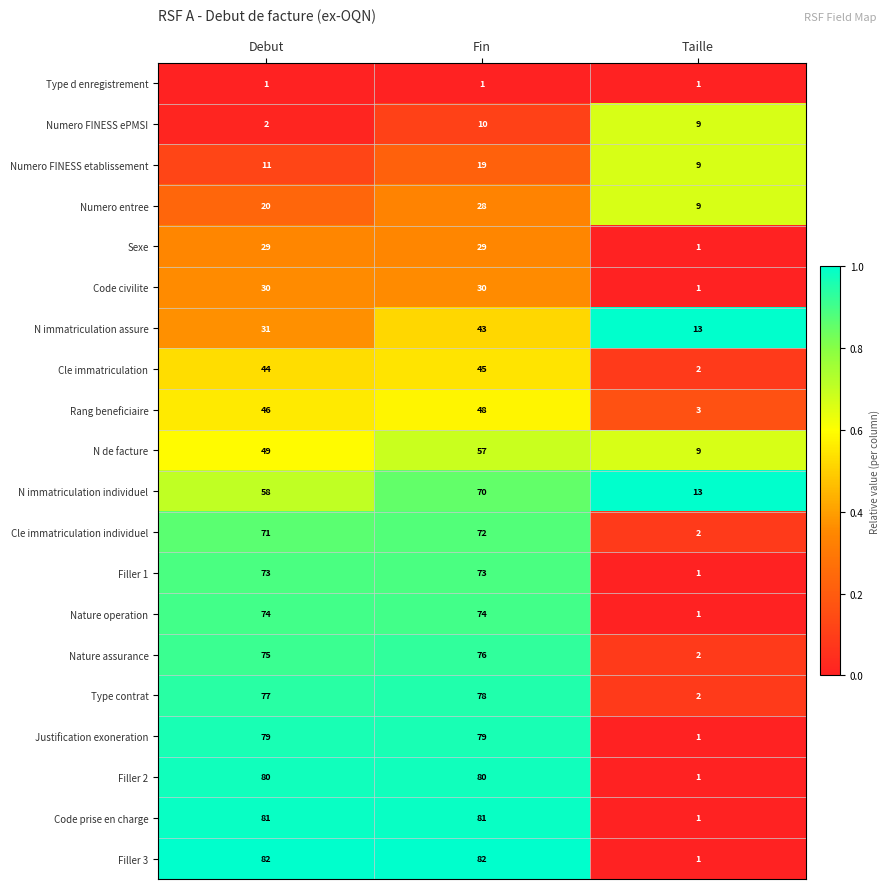

What is the maximum value for N immatriculation assure?

43